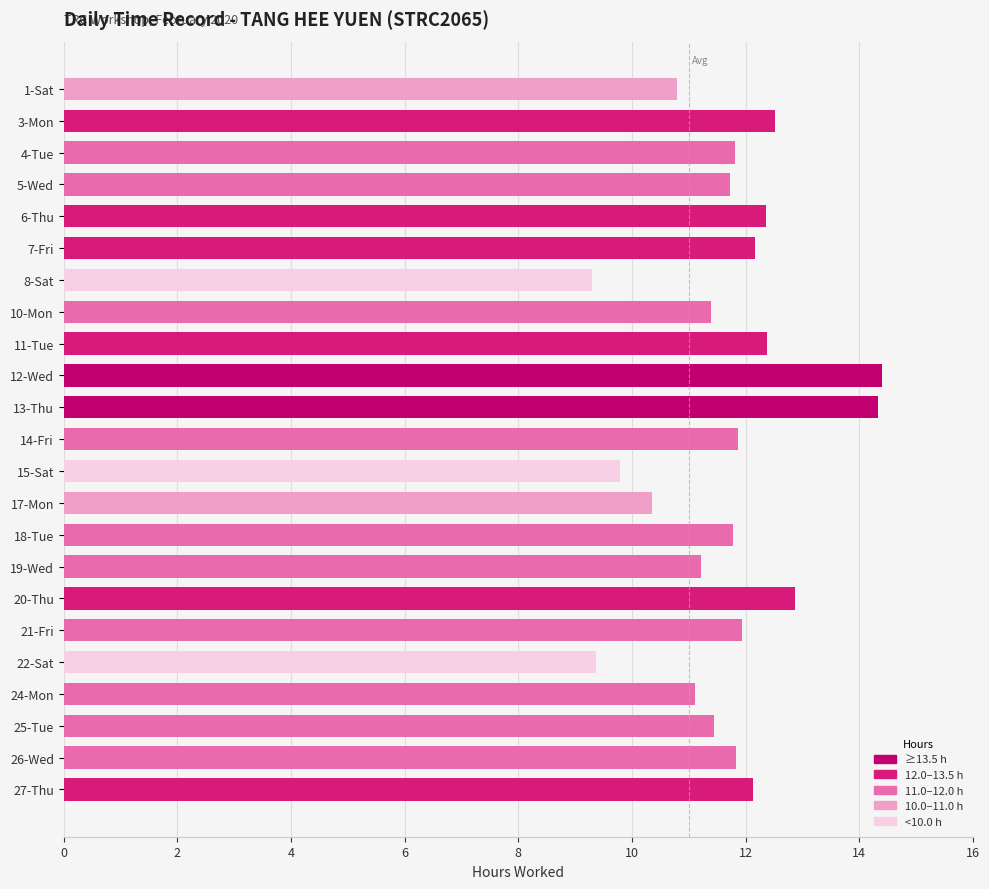

What is the greatest value displayed?

14.4